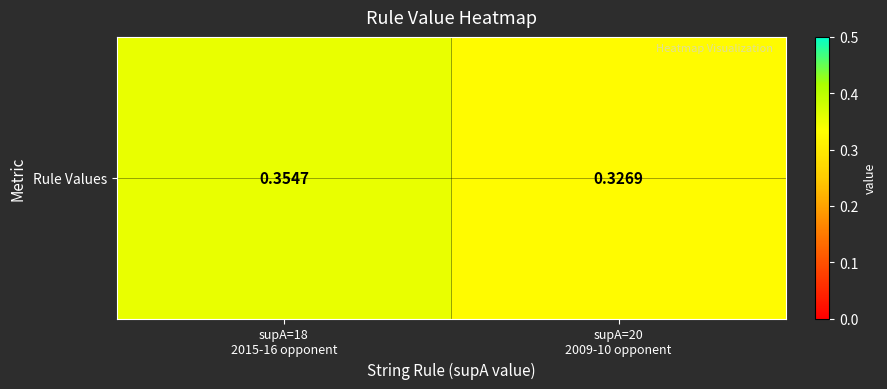

Is it true that the value at supA=20
2009-10 opponent is 0.3?

True